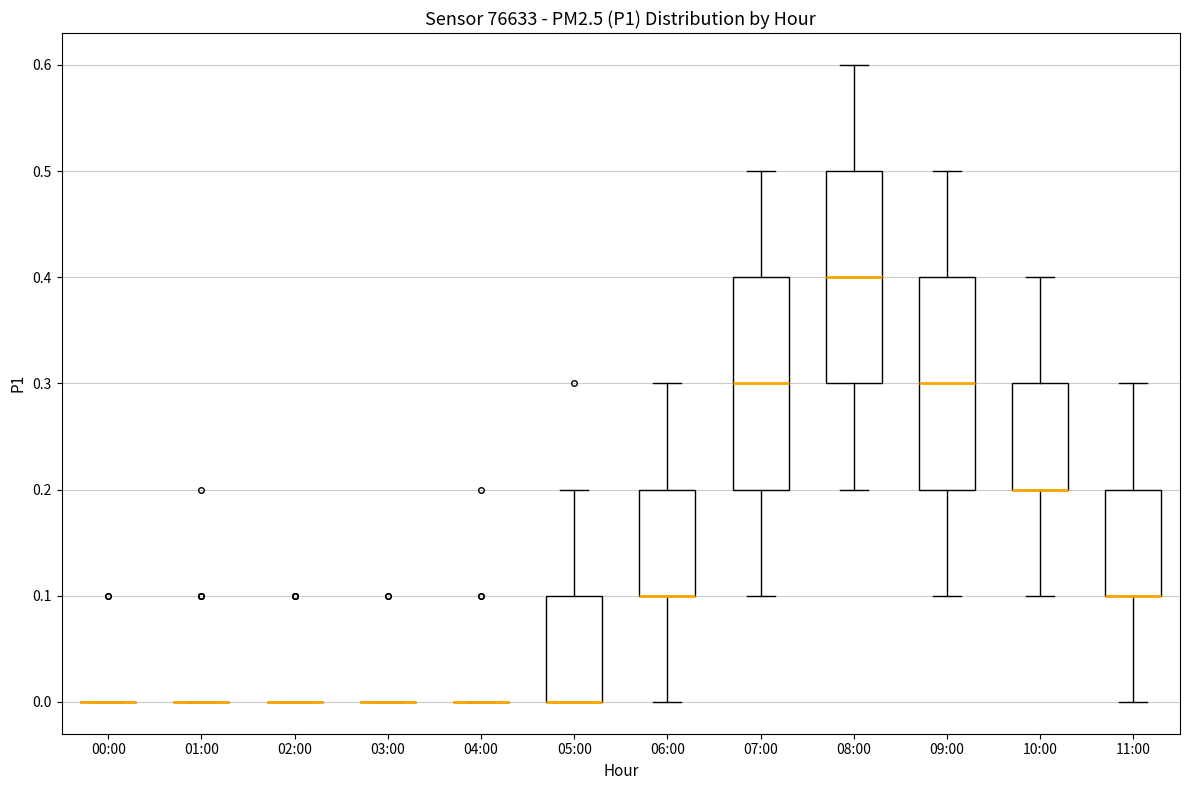

Reading left to right, read every box against the y-axis: the position of its median line, the range the box covers, and the ends of its whiskers. The values are not printed on the chart, so give them approximately, as read against the axis.

00:00: box collapsed to a line at 0.0, whiskers 0.0 to 0.0
01:00: box collapsed to a line at 0.0, whiskers 0.0 to 0.0
02:00: box collapsed to a line at 0.0, whiskers 0.0 to 0.0
03:00: box collapsed to a line at 0.0, whiskers 0.0 to 0.0
04:00: box collapsed to a line at 0.0, whiskers 0.0 to 0.0
05:00: median 0.0 (drawn on the box's lower edge), box 0.0 to 0.1, whiskers 0.0 to 0.2
06:00: median 0.1 (drawn on the box's lower edge), box 0.1 to 0.2, whiskers 0.0 to 0.3
07:00: median 0.3, box 0.2 to 0.4, whiskers 0.1 to 0.5
08:00: median 0.4, box 0.3 to 0.5, whiskers 0.2 to 0.6
09:00: median 0.3, box 0.2 to 0.4, whiskers 0.1 to 0.5
10:00: median 0.2 (drawn on the box's lower edge), box 0.2 to 0.3, whiskers 0.1 to 0.4
11:00: median 0.1 (drawn on the box's lower edge), box 0.1 to 0.2, whiskers 0.0 to 0.3